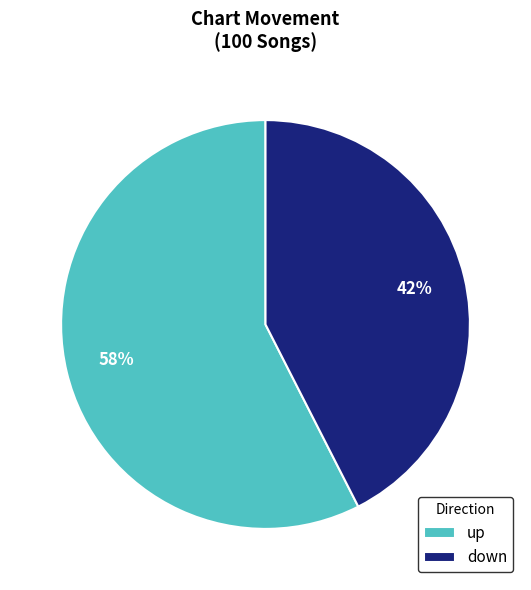

What is the ratio of the value at up to the value at down?

1.4